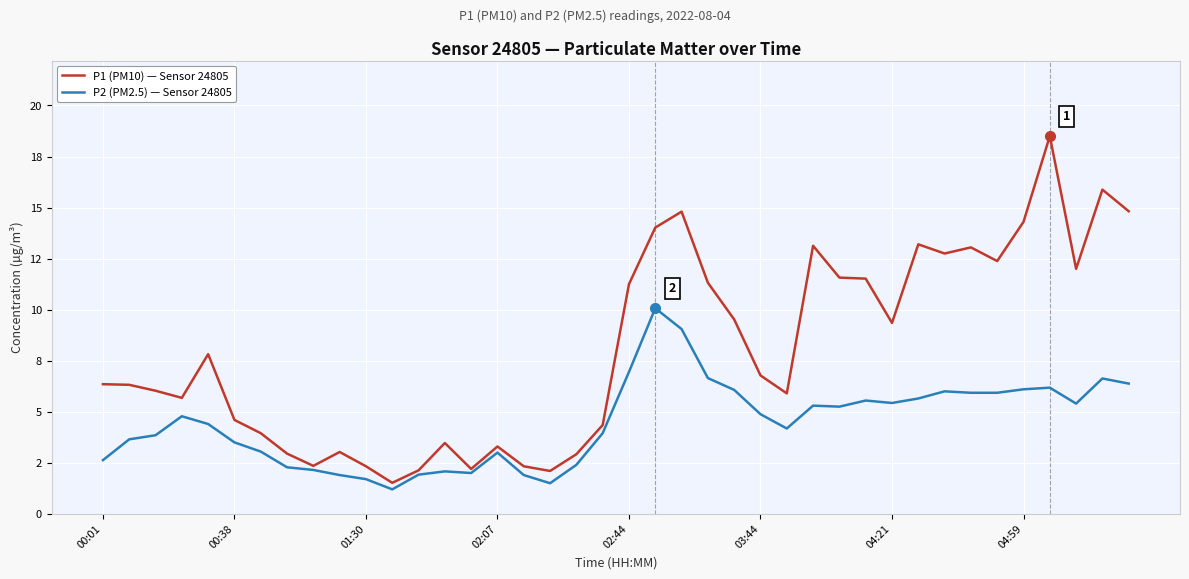

Which category has the highest value across all series?

36